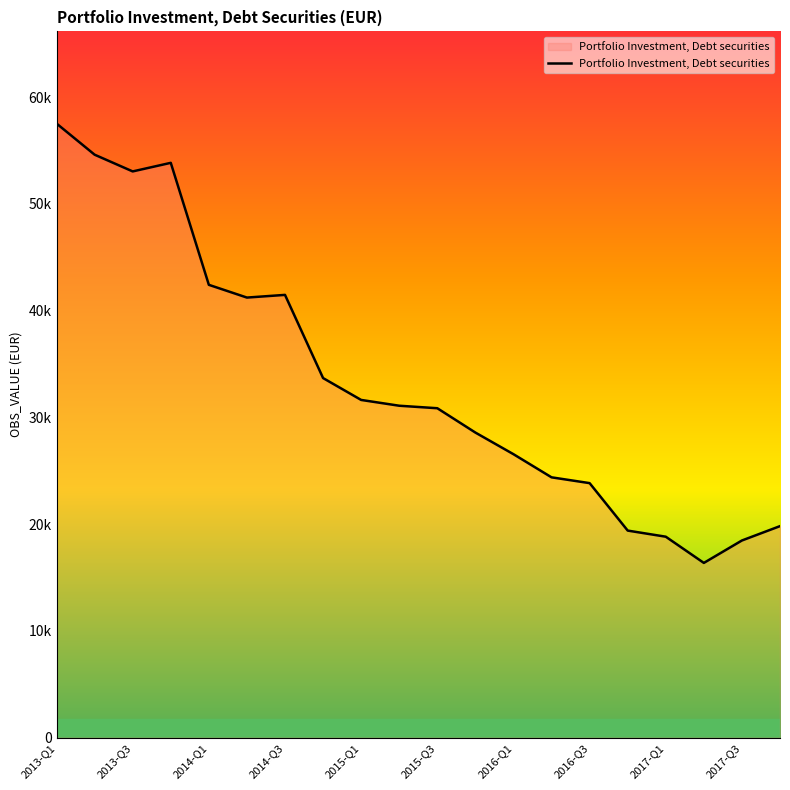

What is the difference between the maximum and minimum values?

41147